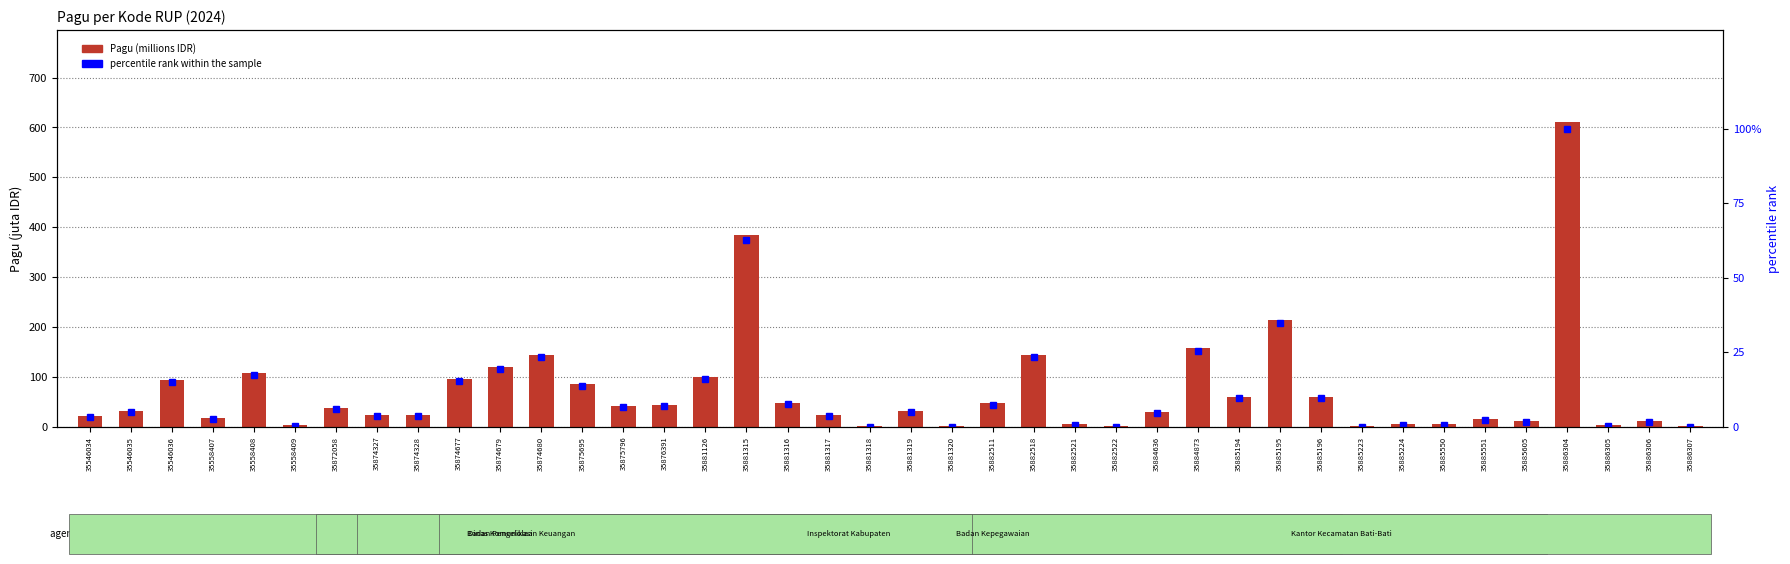

List the series in order of their peak value, lowest first.

percentile rank within the sample, Pagu (millions IDR)